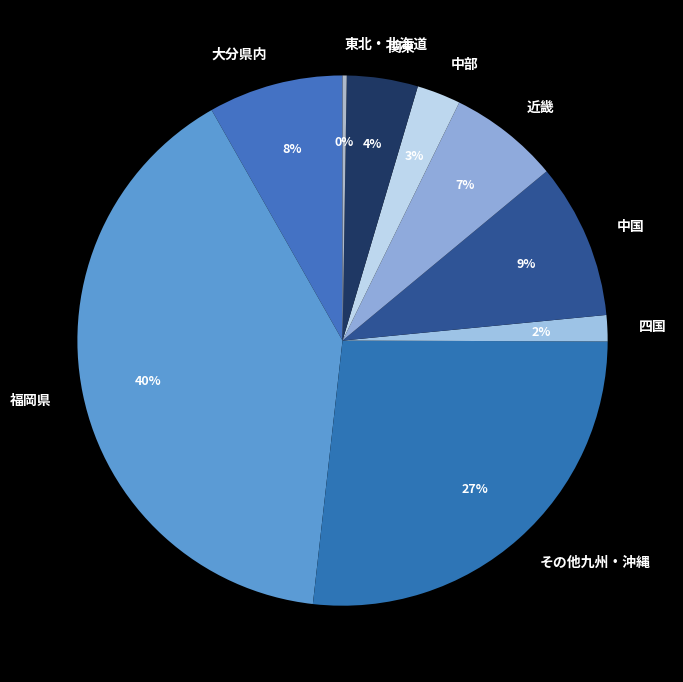

Is it true that 大分県内 is 1% of the pie?

False